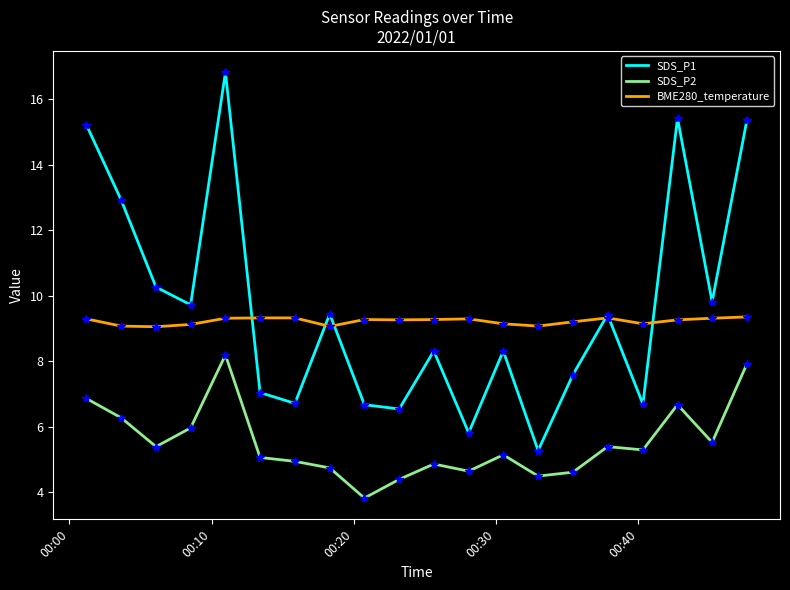

Which series has the largest range (max minus min)?

SDS_P1